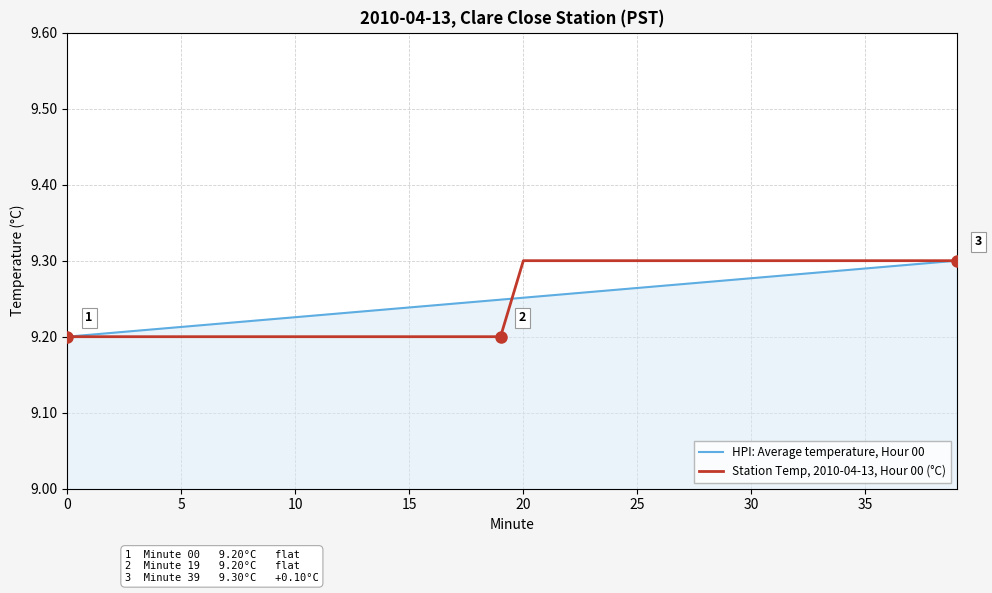

Rank the series at 5 from lowest to highest value.

Station Temp, 2010-04-13, Hour 00 (°C), HPI: Average temperature, Hour 00